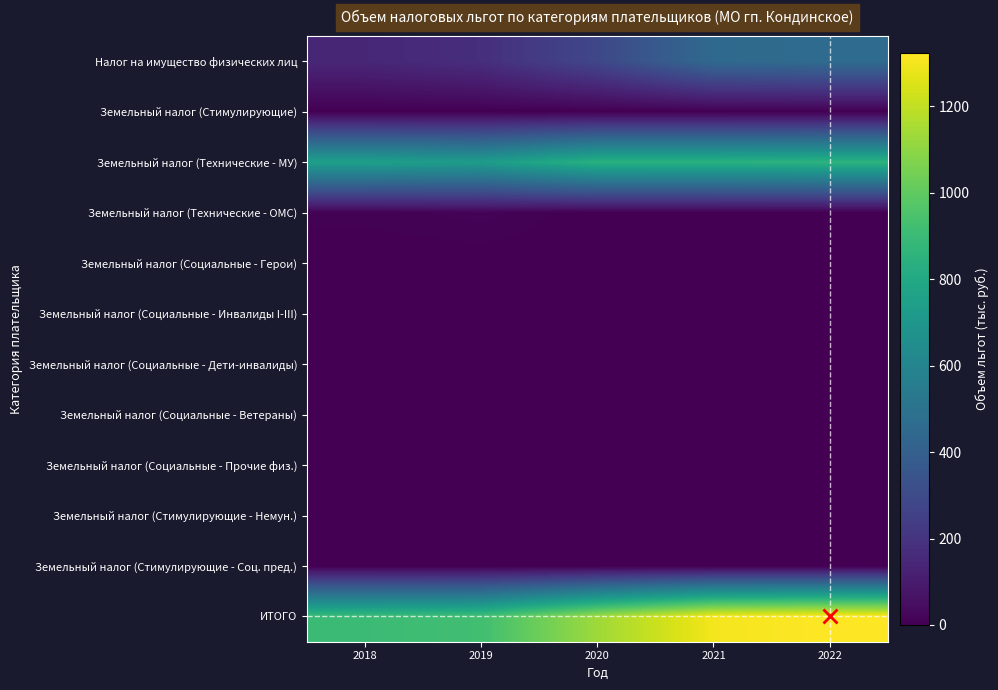

What is the total value across all series at 2021?

2604.4